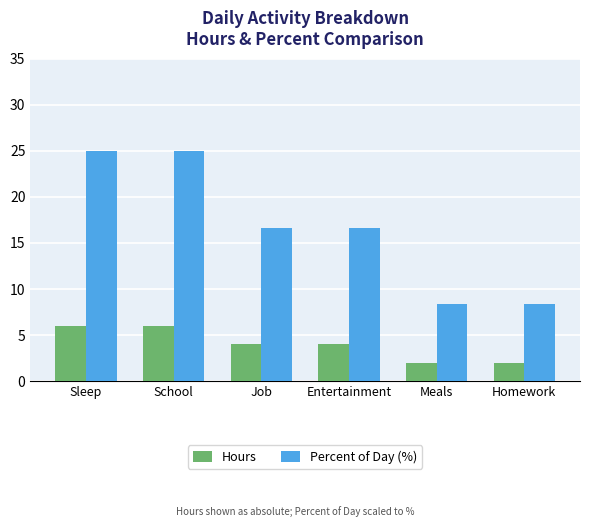

At Meals, list the series in order from largest to smallest.

Percent of Day (%), Hours